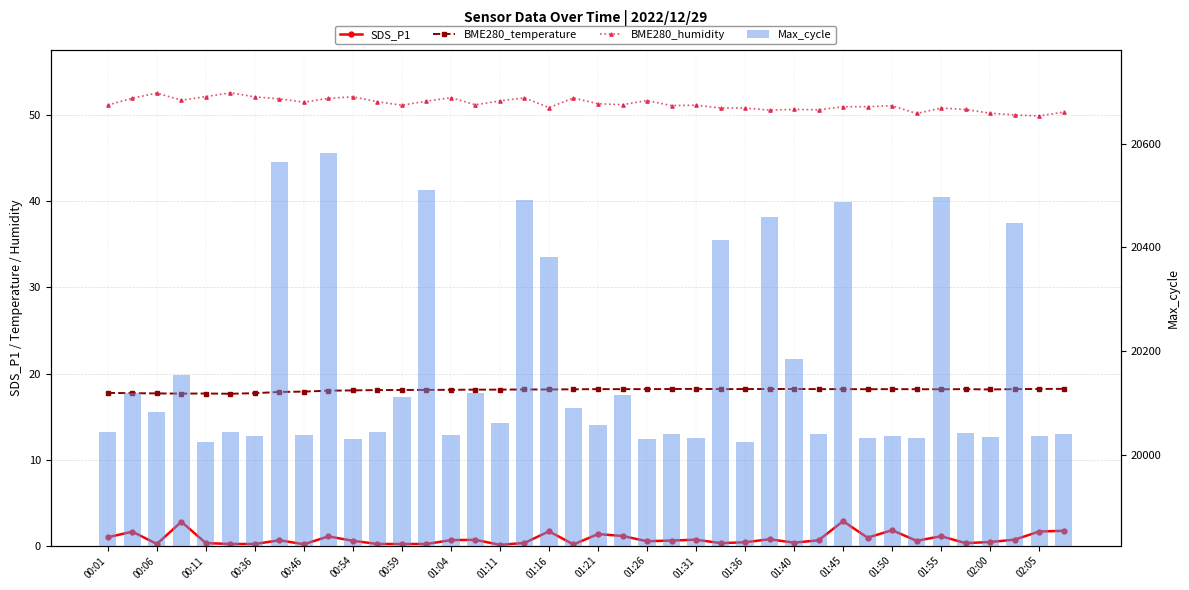

How many groups of bars are there?

40